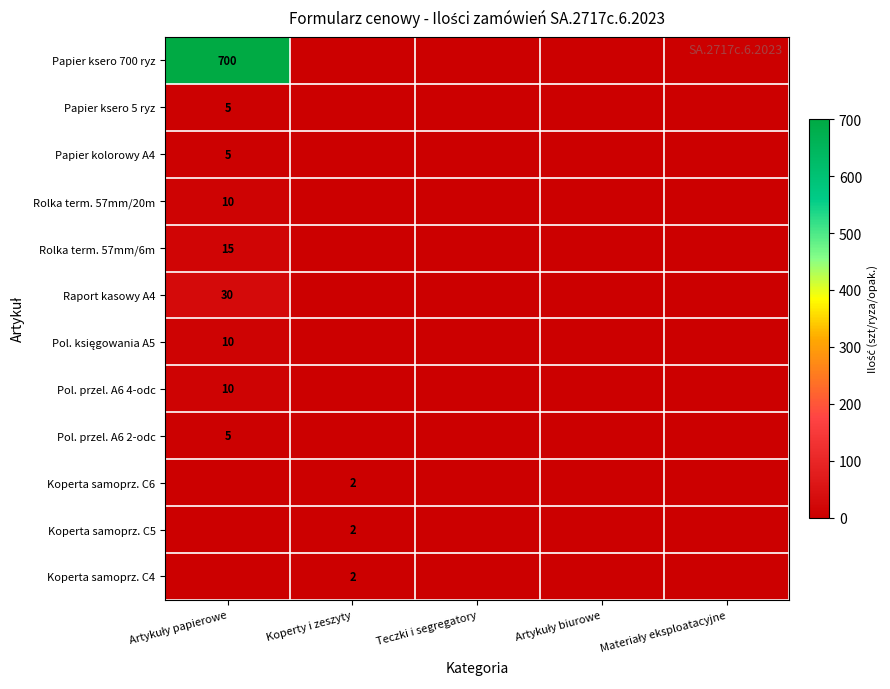

The value of Koperta samoprz. C6 at Koperty i zeszyty is 3. True or false?

False